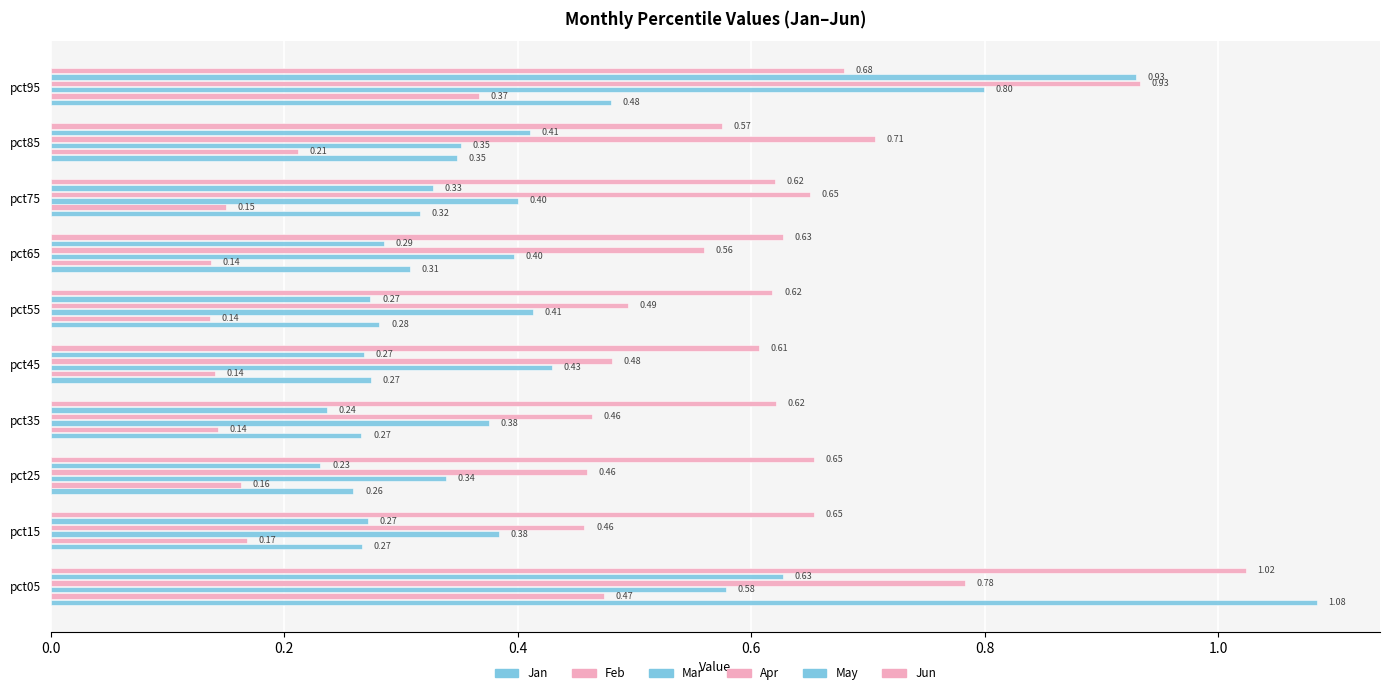

Count the number of categories in the chart.

10